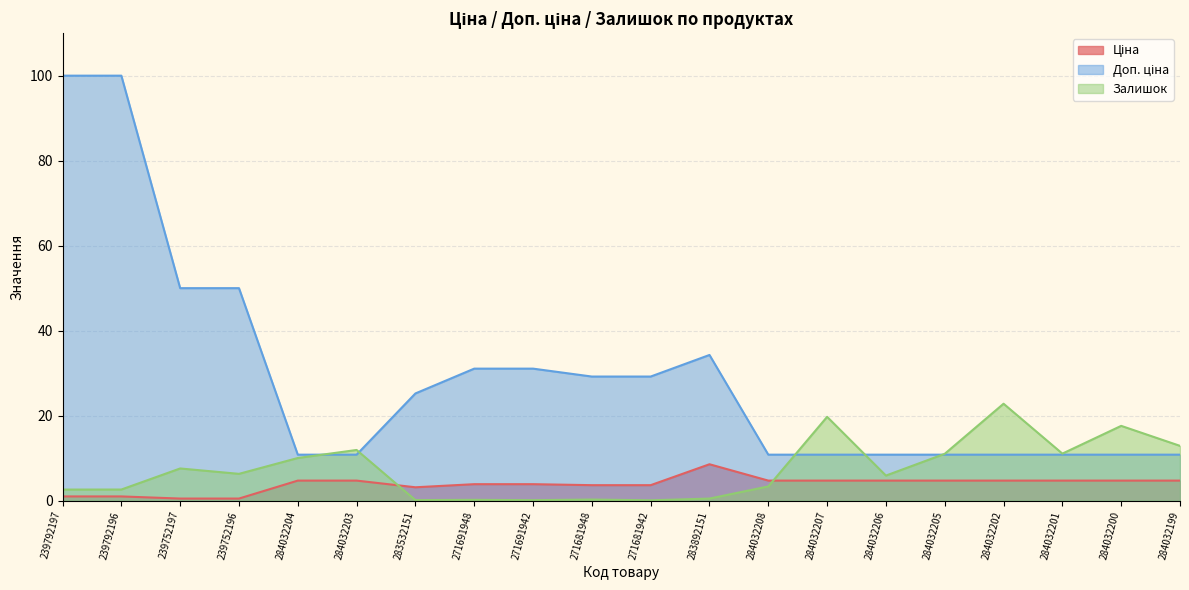

What is the minimum value for Ціна?

0.5